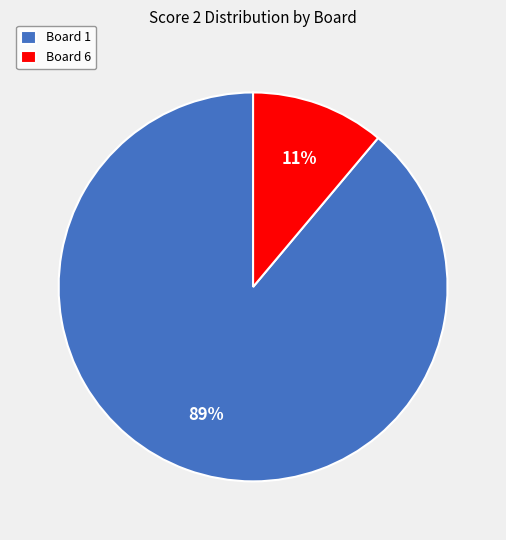

Rank the categories by value from highest to lowest.

Board 1, Board 6